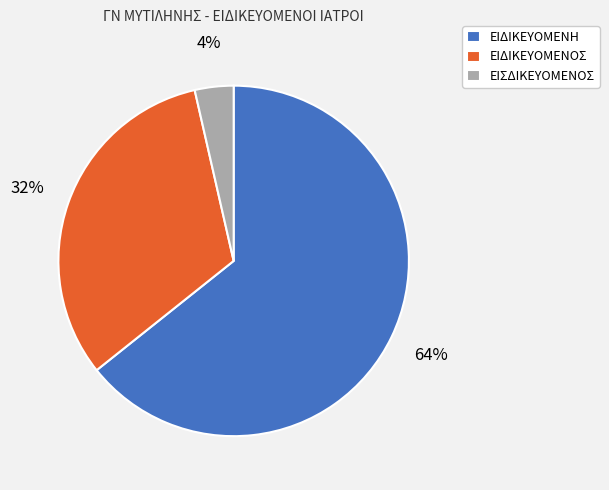

Combined, do ΕΙΔΙΚΕΥΟΜΕΝΟΣ and ΕΙΔΙΚΕΥΟΜΕΝΗ account for over 50%?

Yes